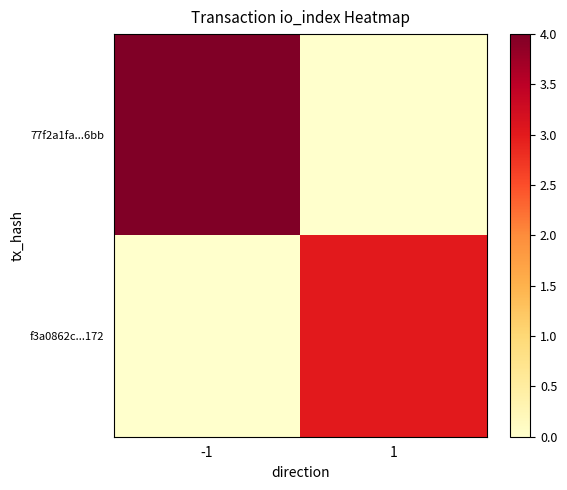

List the series in order of their overall mean, highest first.

77f2a1fa...6bb, f3a0862c...172